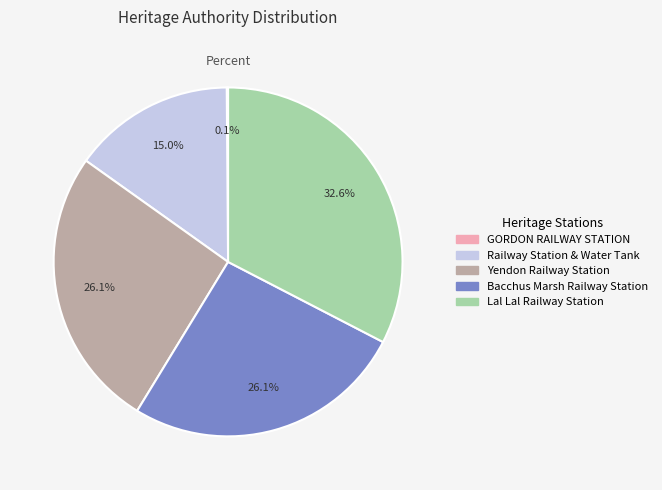

To the nearest percent, what portion does Railway Station & Water Tank represent?

15%